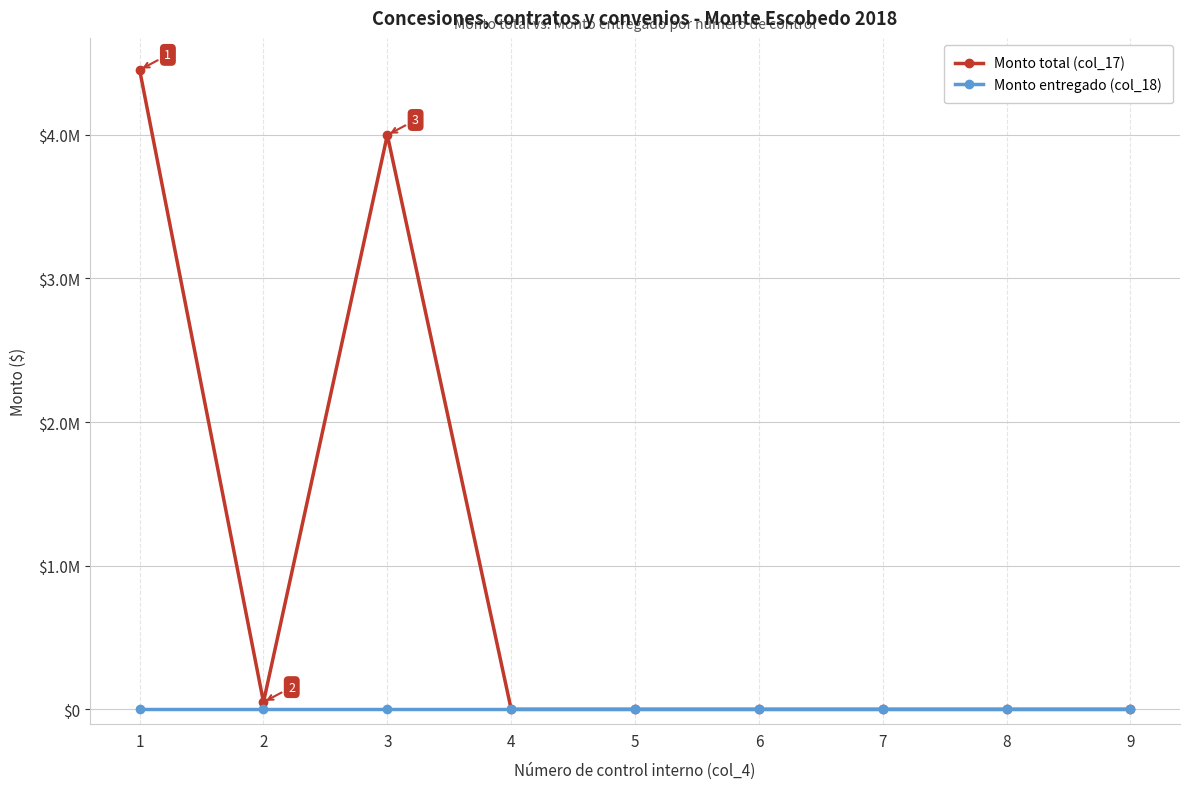

Which category has the highest value in the Monto total (col_17) series?

1